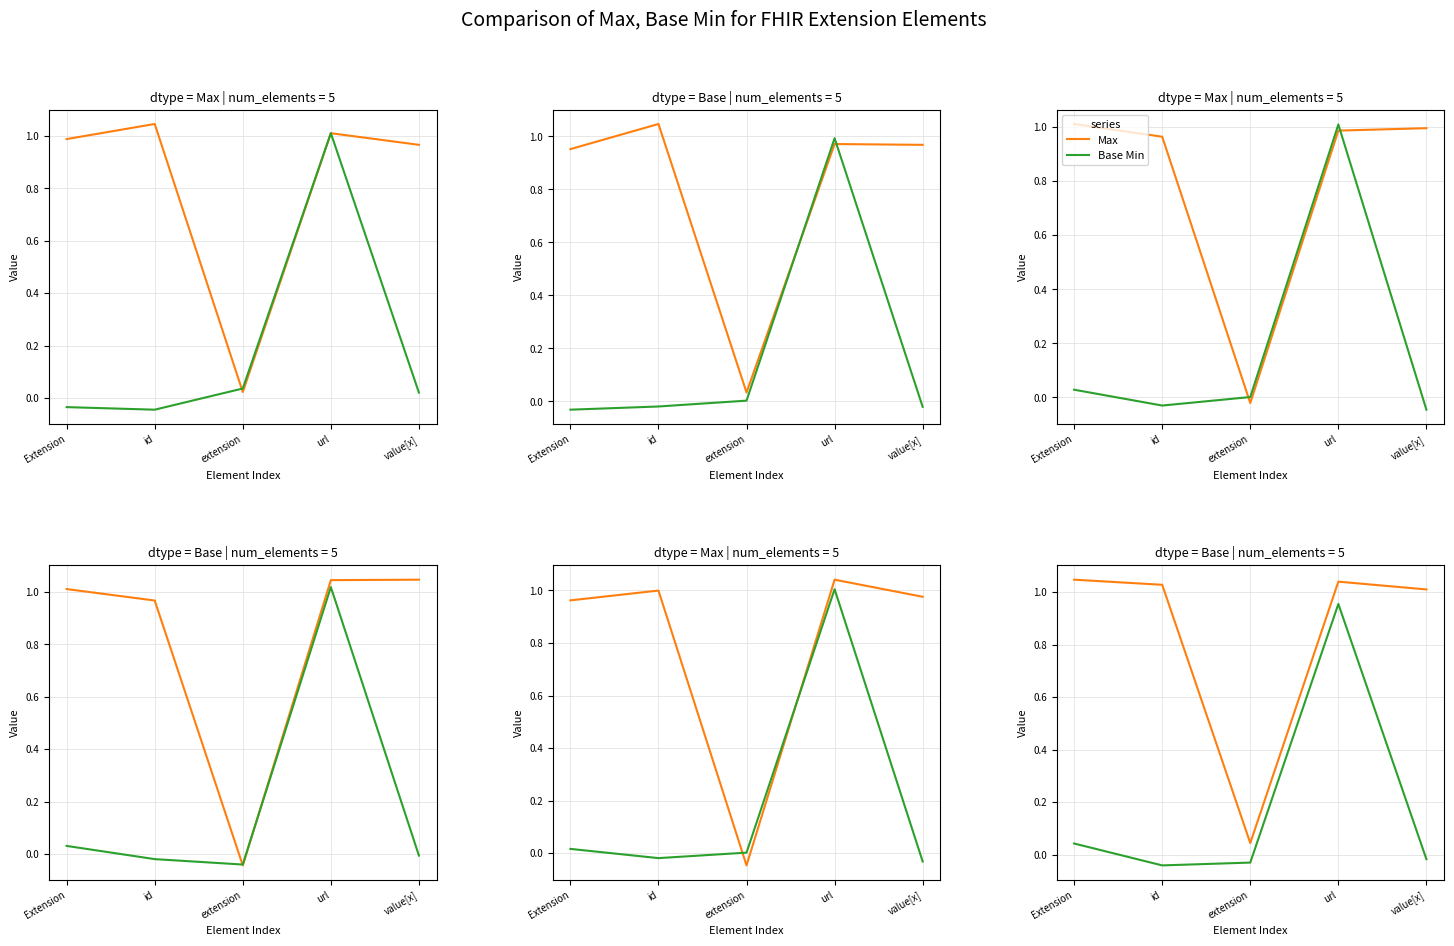

What is the label of the 4th point from the left?

url